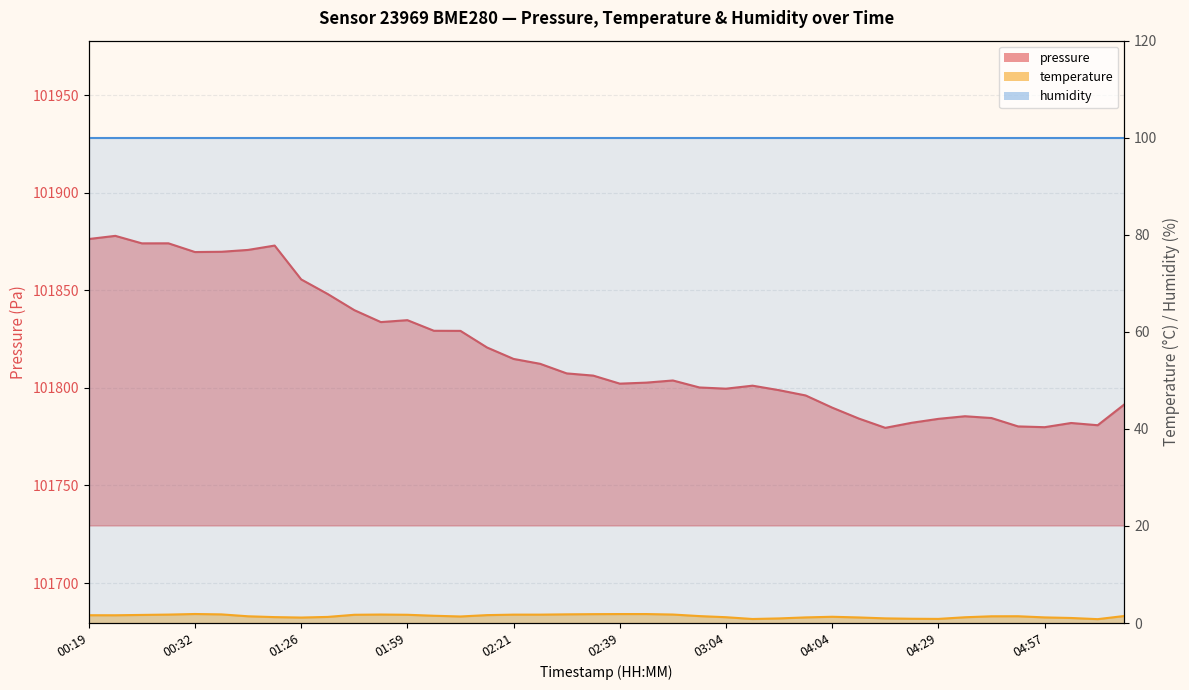

At which label does pressure first exceed 101806?

00:19